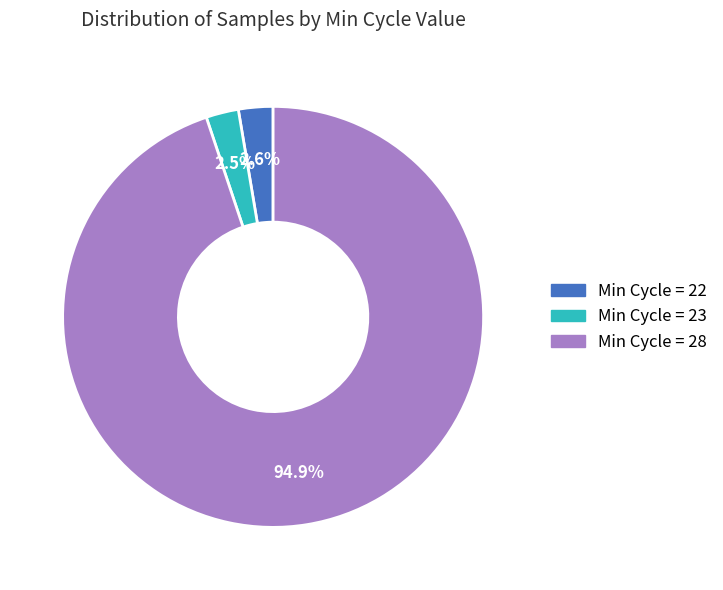

Is there any slice that represents more than half of the pie?

Yes